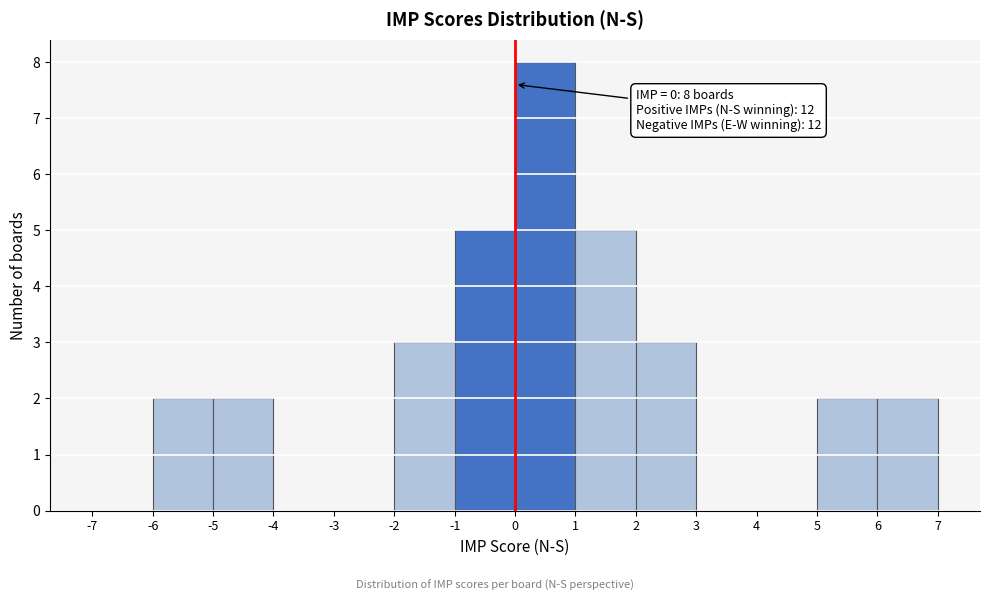

Which range on the x-axis has the tallest bar?

0 to 1